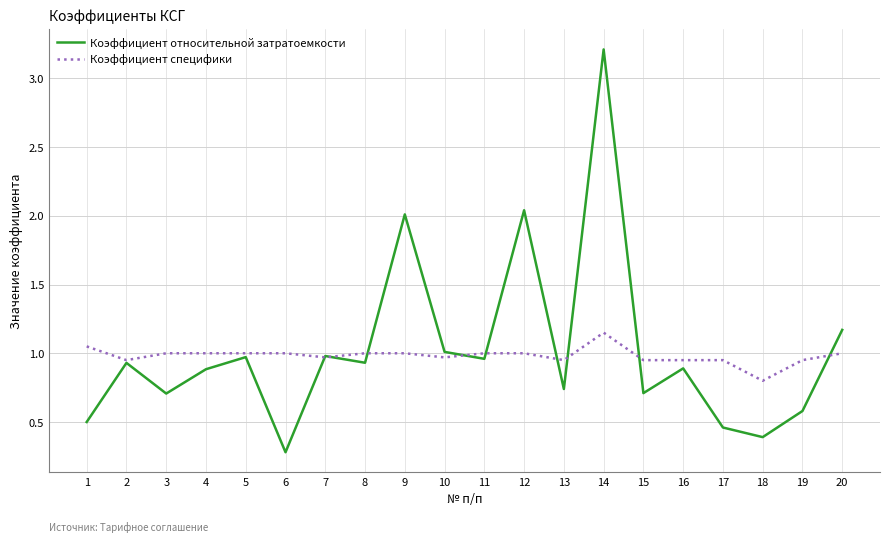

List the series in order of their peak value, highest first.

Коэффициент относительной затратоемкости, Коэффициент специфики